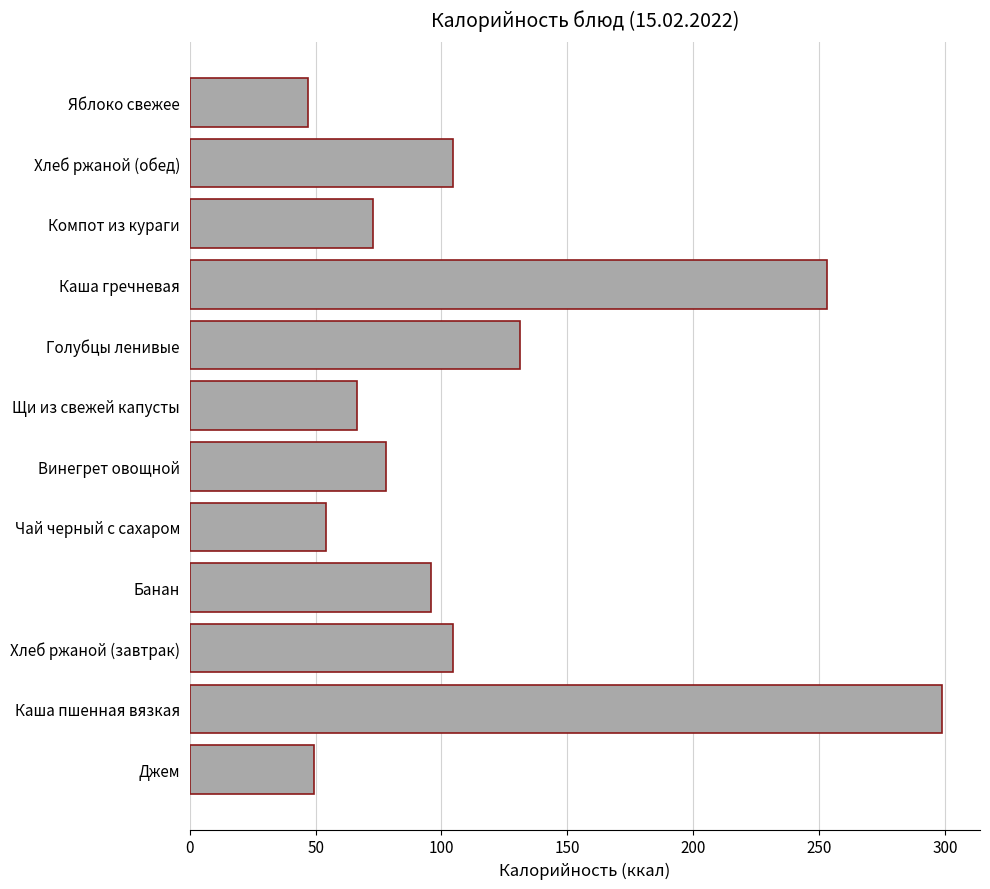

The chart shows a value of 72.9 at Компот из кураги. True or false?

True